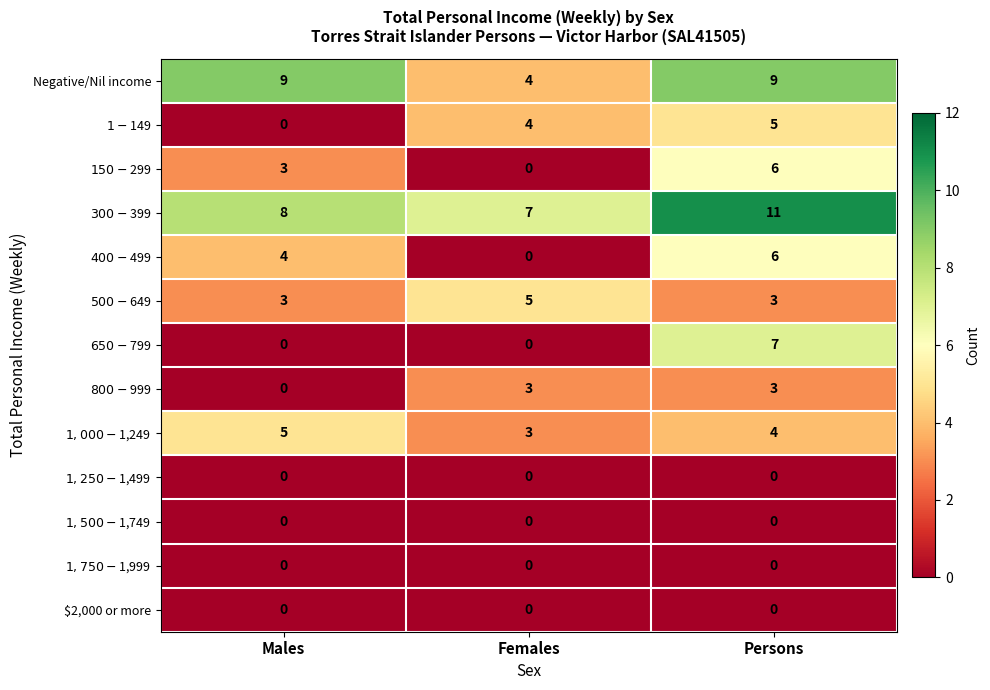

The Negative/Nil income series shows 4 at Females. True or false?

True